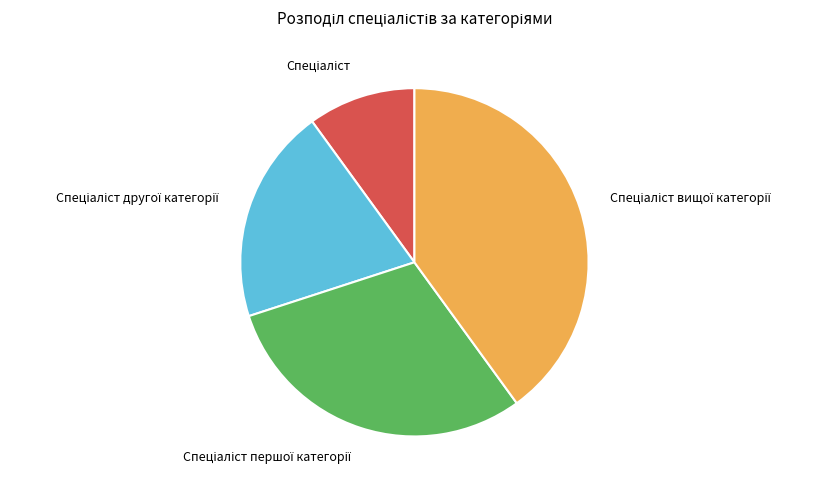

Which category has the smallest portion of the pie?

Спеціаліст